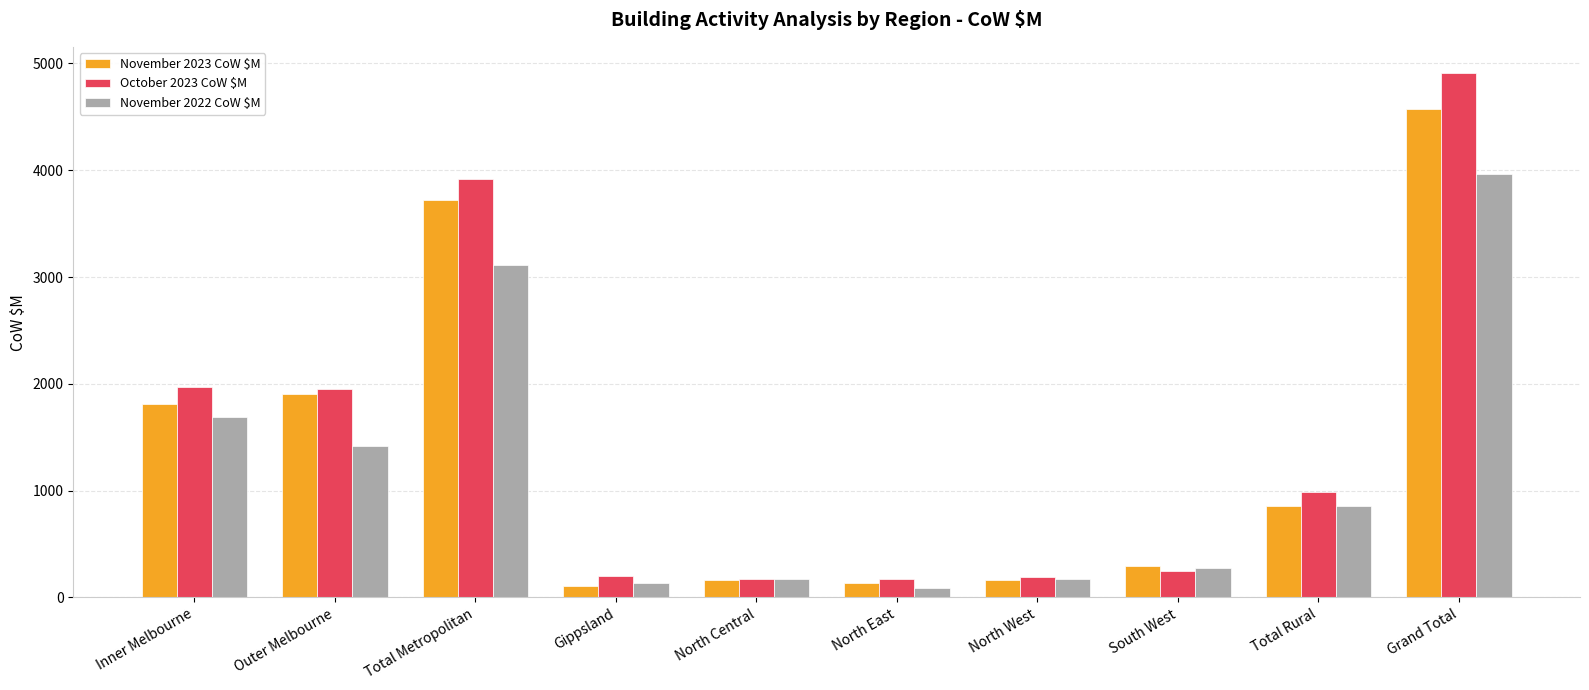

The value of November 2023 CoW $M at Inner Melbourne is 1218.0. True or false?

False